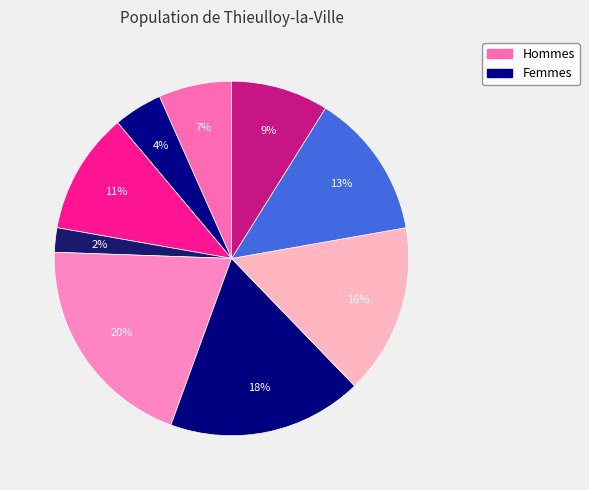

How many slices are in this pie chart?

9